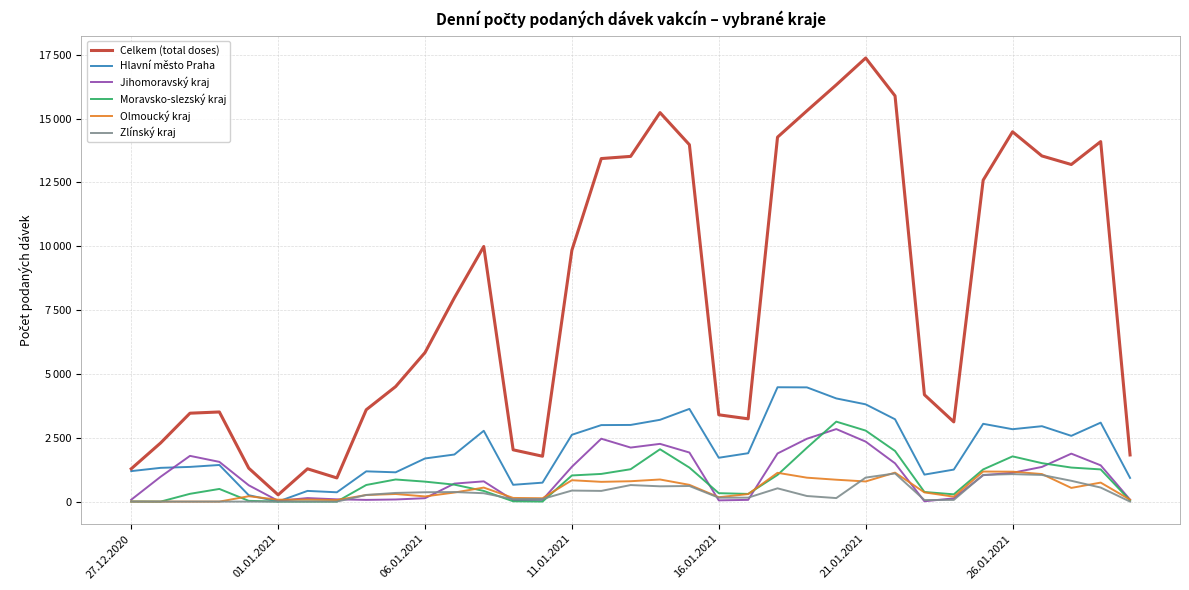

True or false: Celkem (total doses) and Zlínský kraj cross at least once.

False